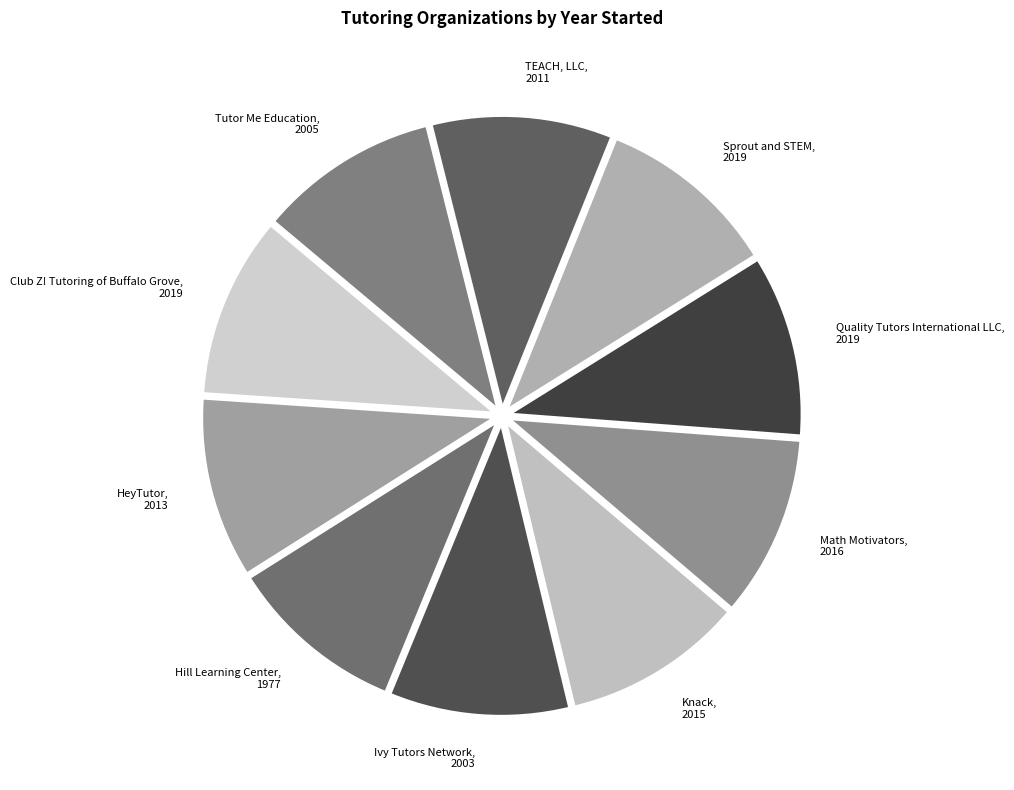

Does HeyTutor, 2013 account for over 50% of the chart?

No